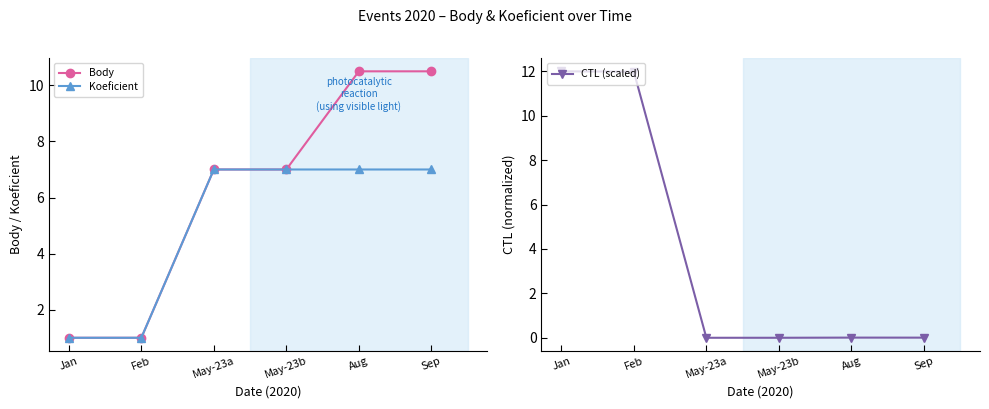

What position from the right is May-23b?

3